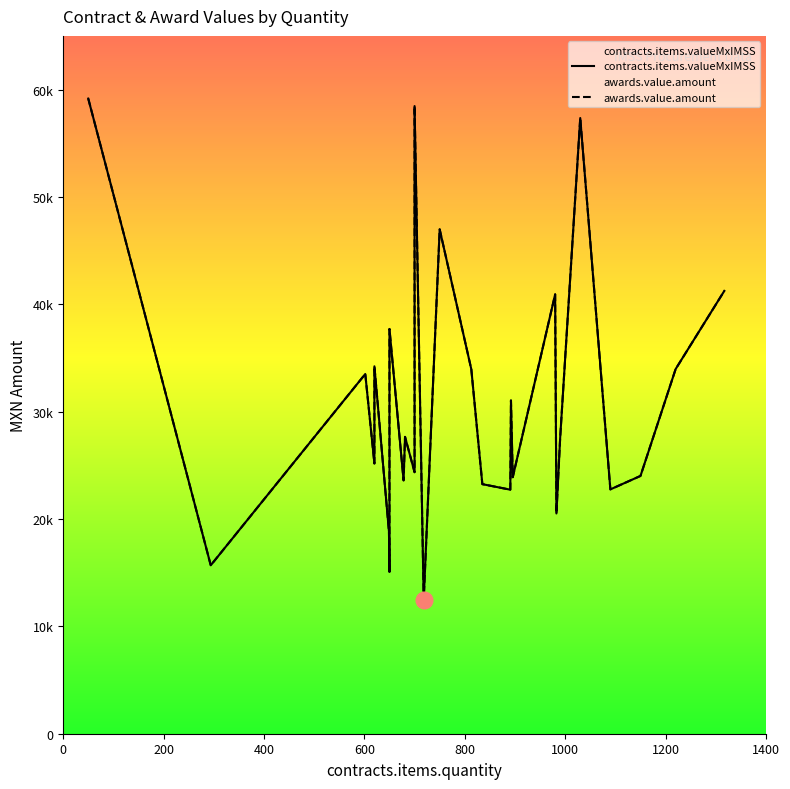

How many data points does each series have?

30